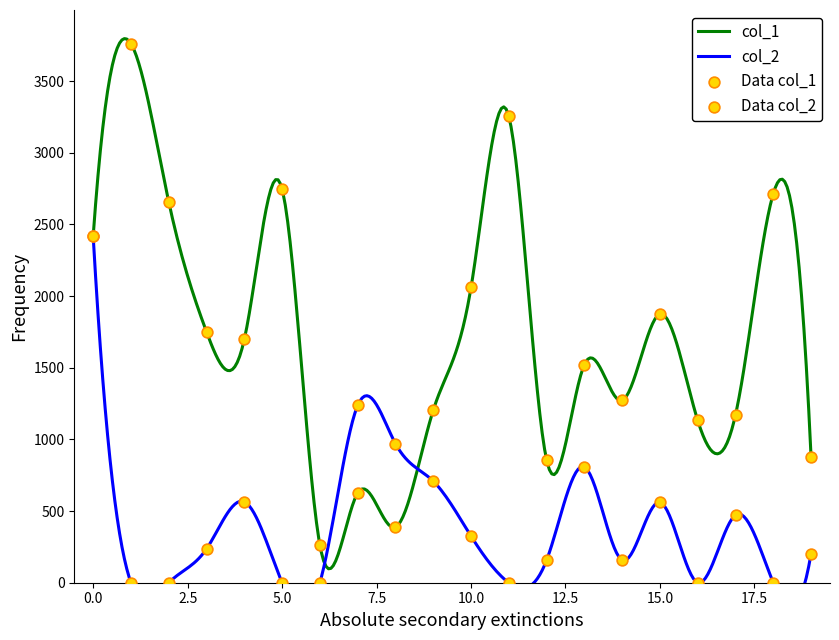

At how many categories does at least one series exceed 2616?

5